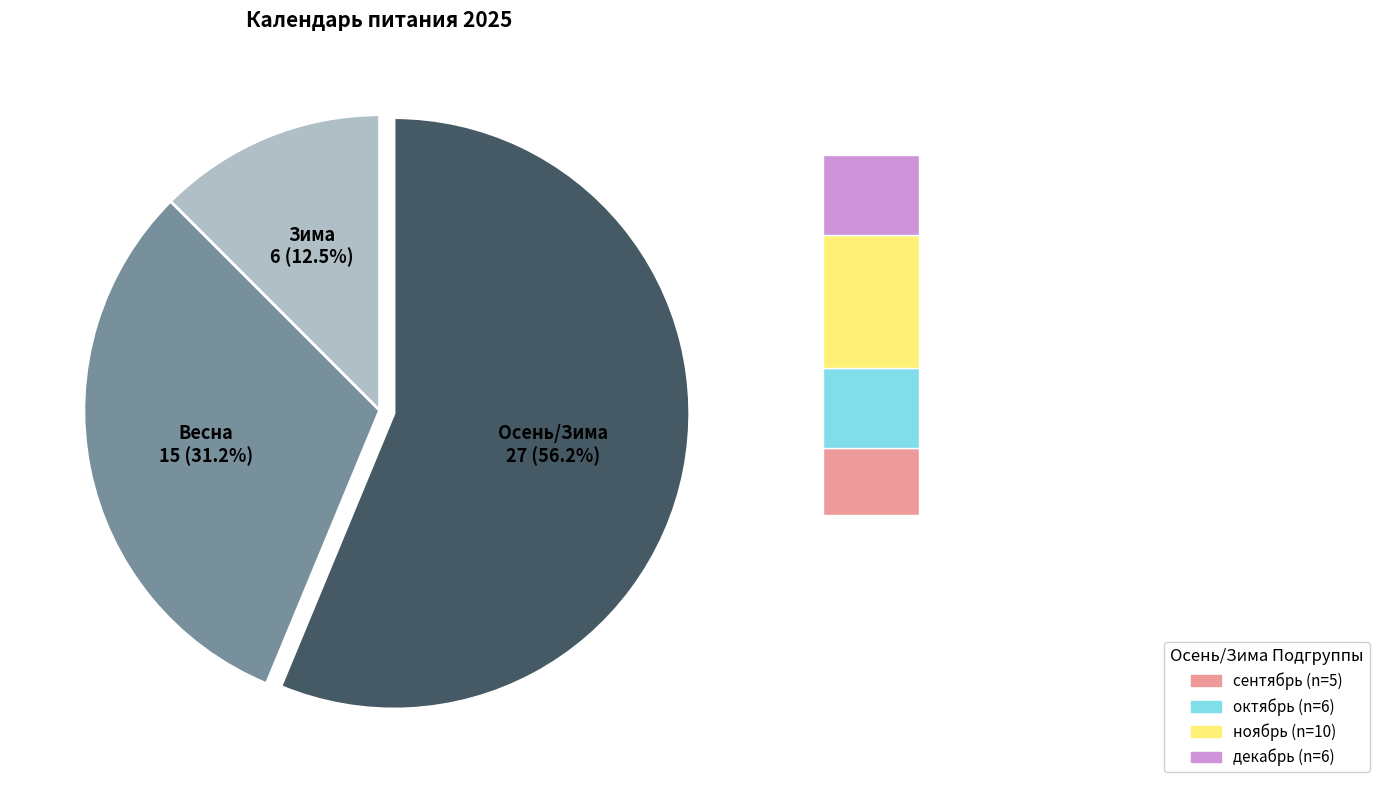

Is there any slice that represents more than half of the pie?

Yes